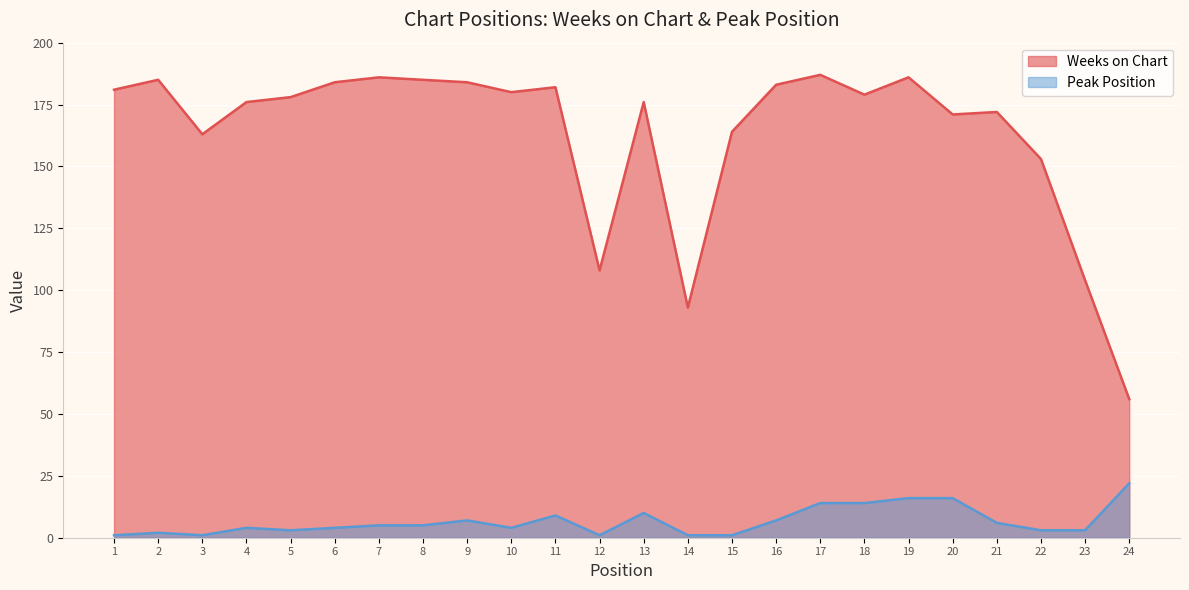

What is the highest value of the Peak Position series?

22